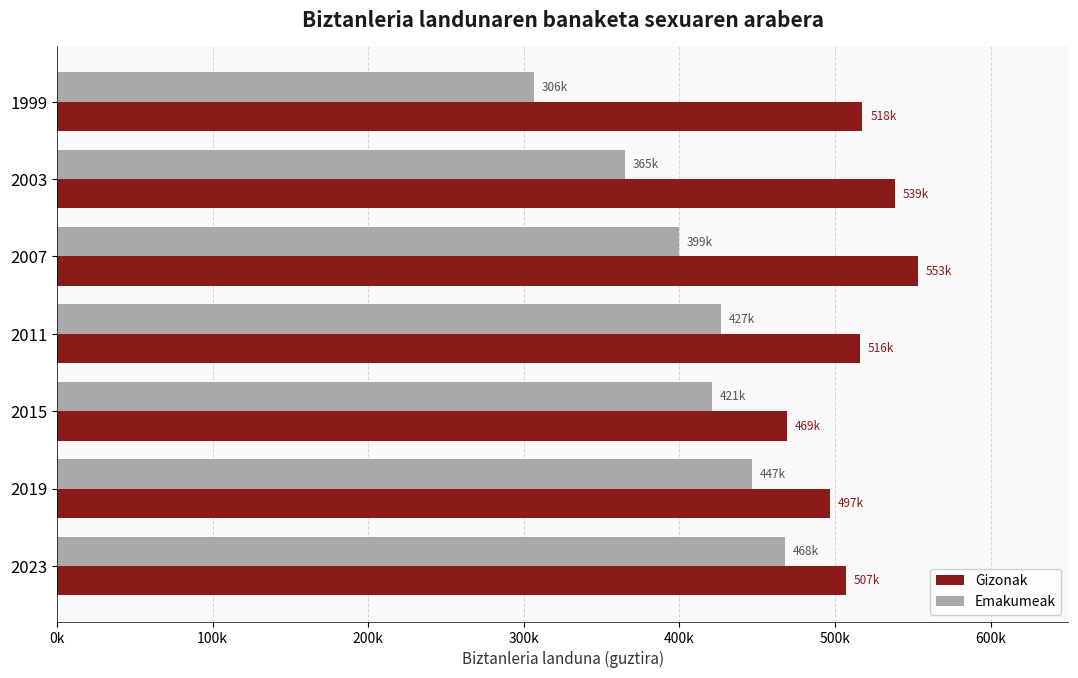

What are all the series names shown in the legend?

Gizonak, Emakumeak